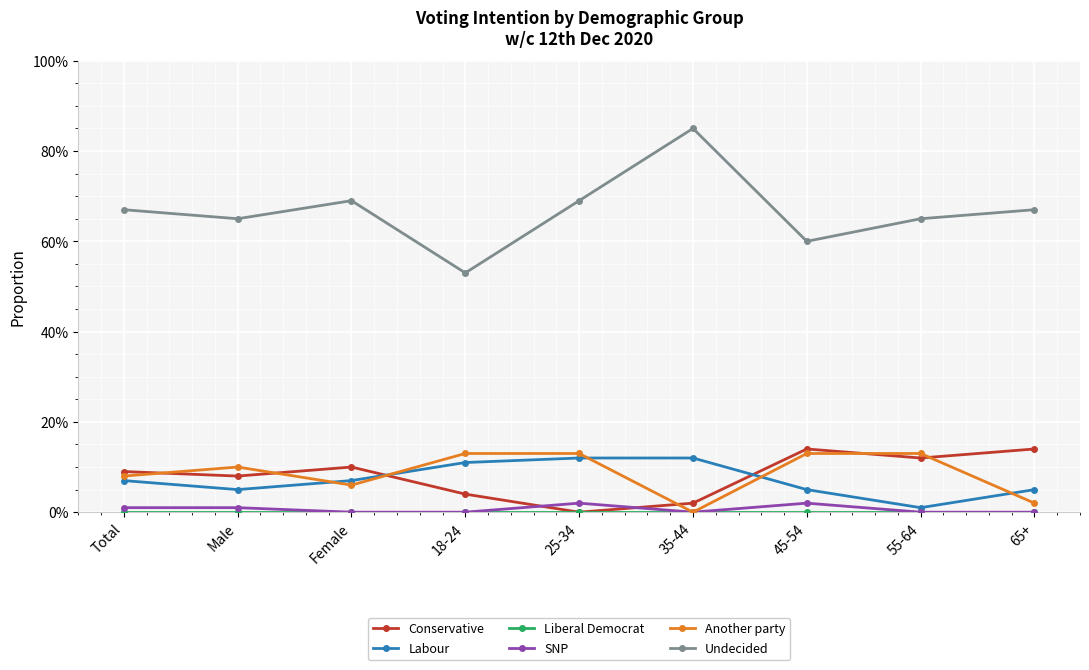

Is it true that Conservative equals 0.1 at 45-54?

True